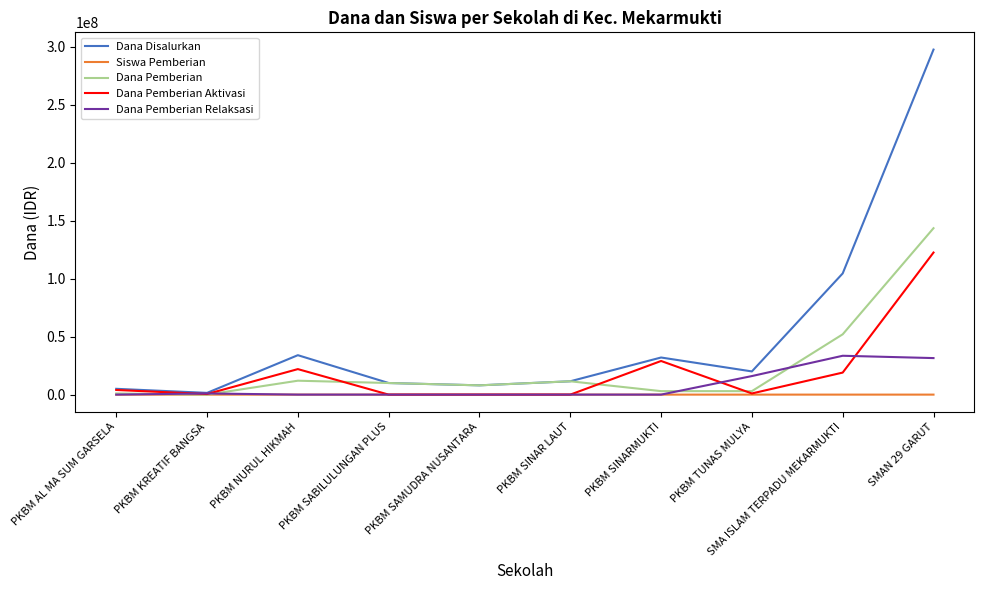

What is the difference between the maximum and minimum values in the Siswa Pemberian series?

173